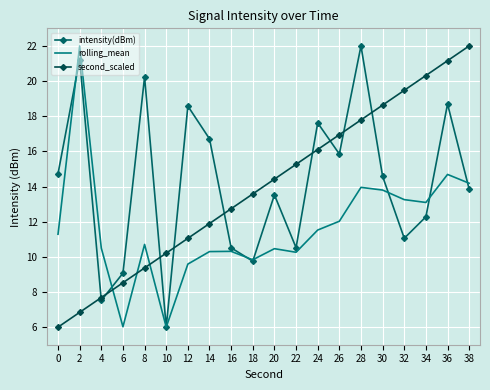

True or false: second_scaled has a value of 16.1 at 24.

True